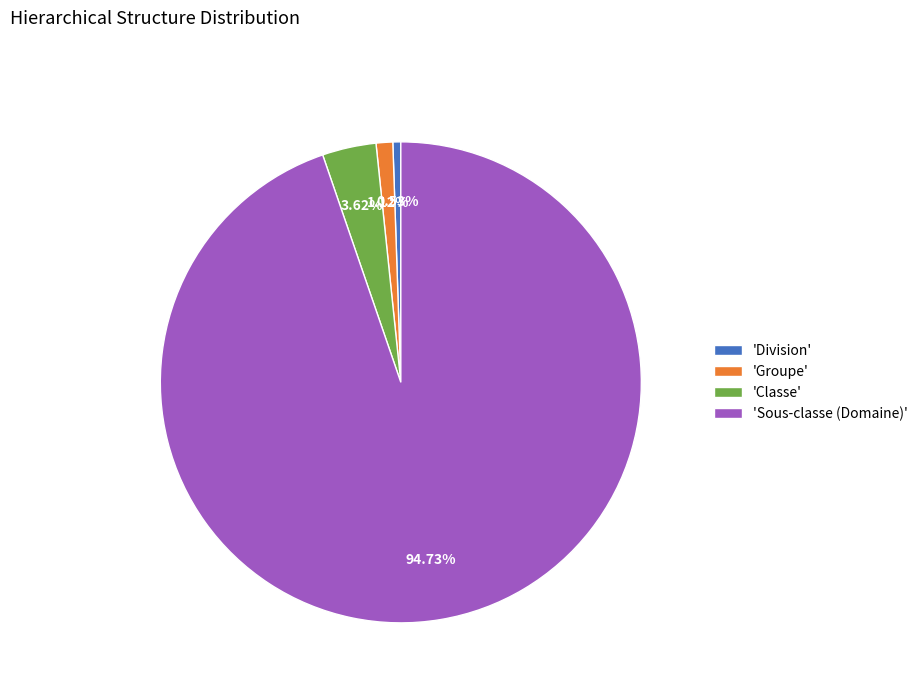

Which slice is the largest?

'Sous-classe (Domaine)'